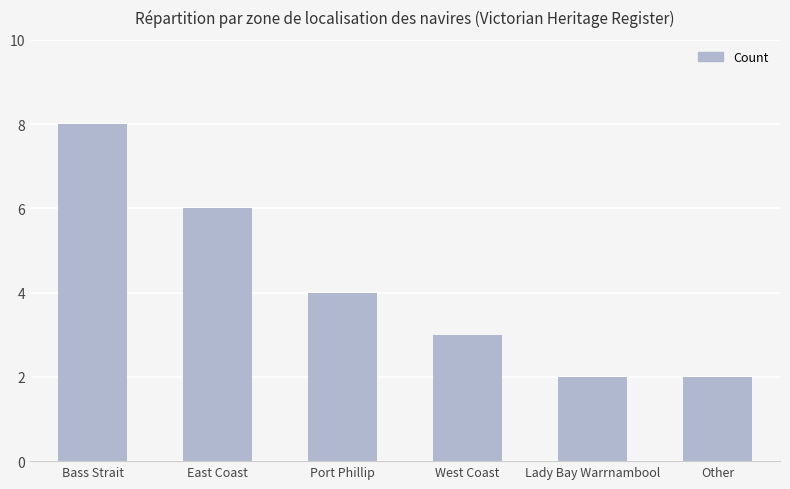

What is the difference between the values at West Coast and Other?

1